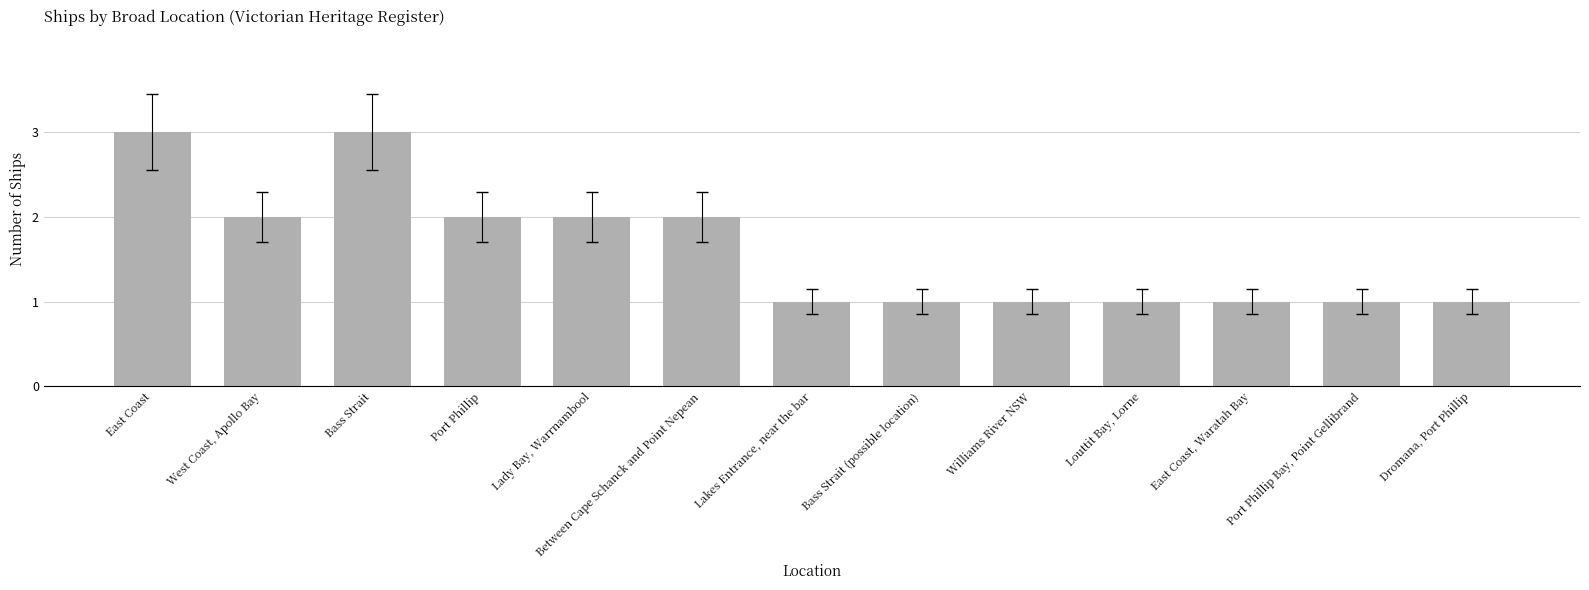

What is the maximum value shown in the chart?

3